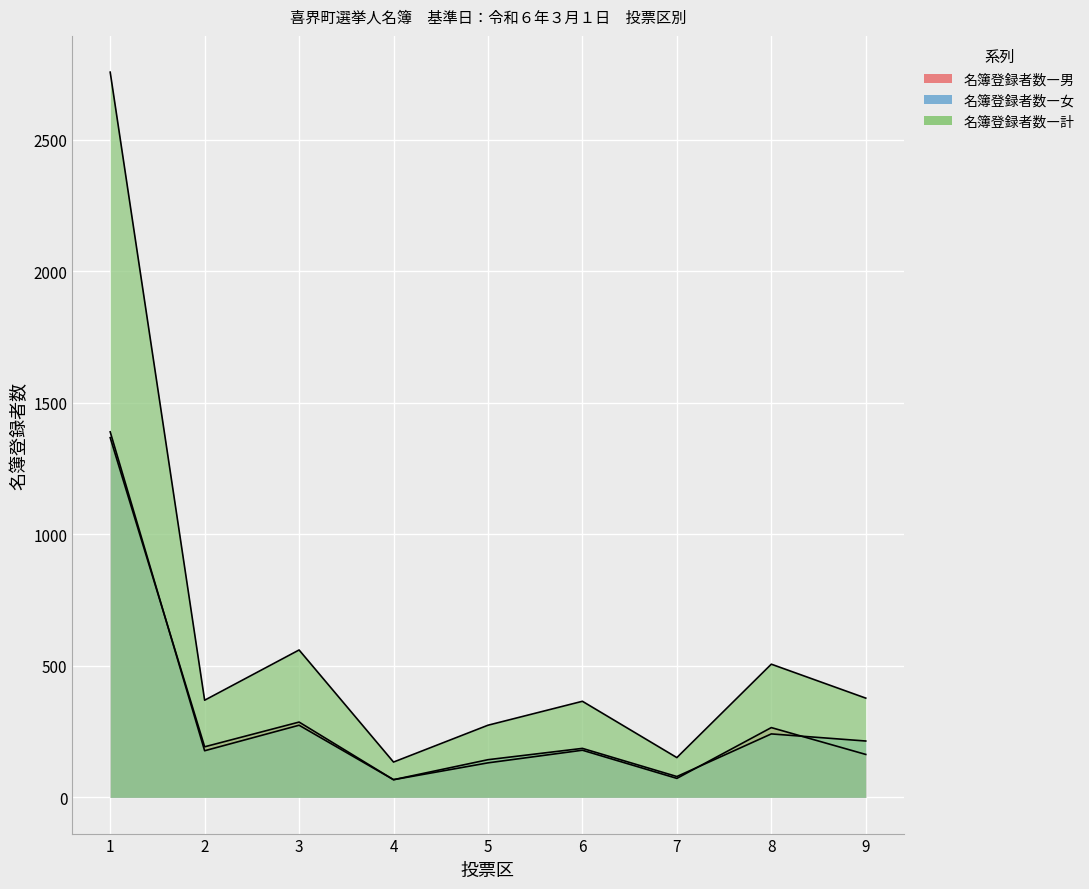

In 名簿登録者数―計, how many points are higher than both neighbors (excluding endpoints)?

3